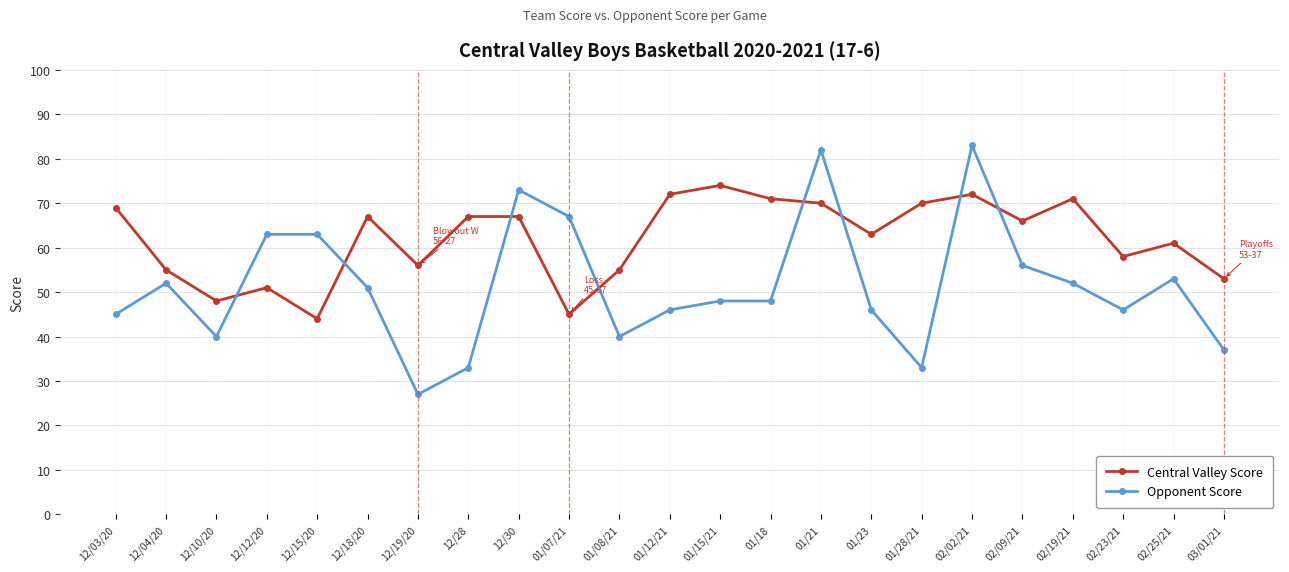

Which series has the widest spread of values?

Opponent Score